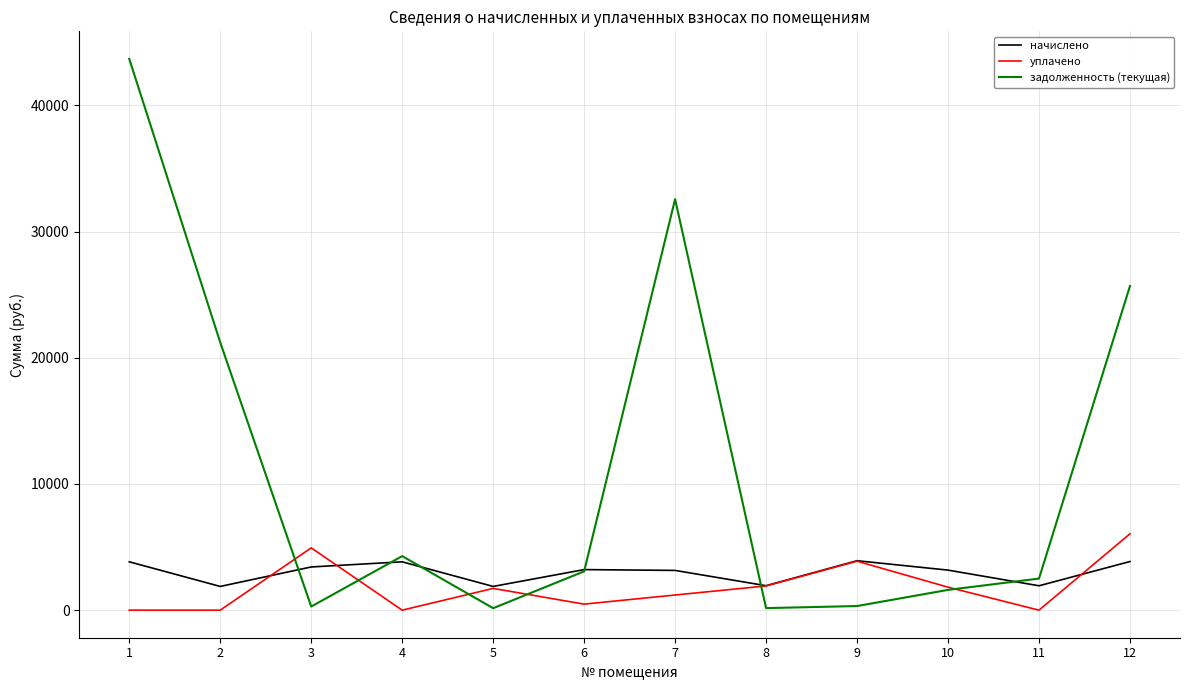

Is the value of уплачено at 1 greater than the value of начислено at 10?

No